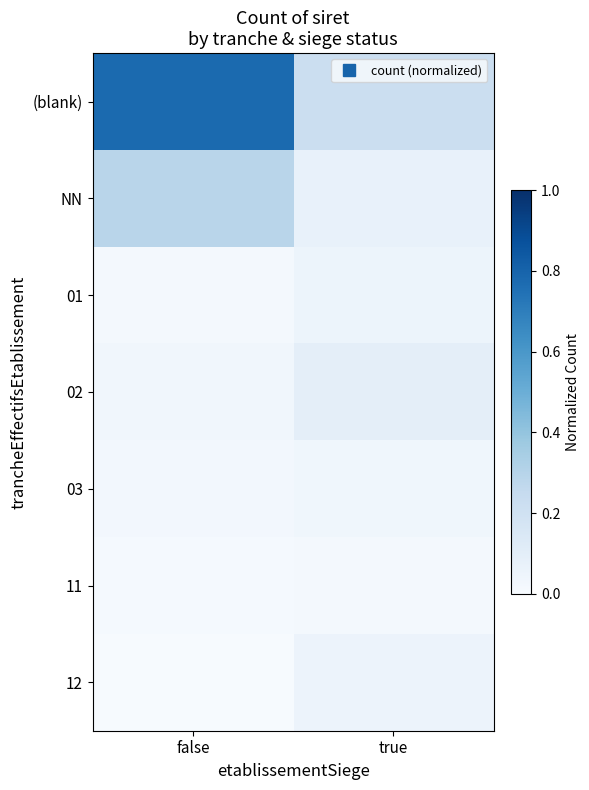

How many data points does each series have?

2